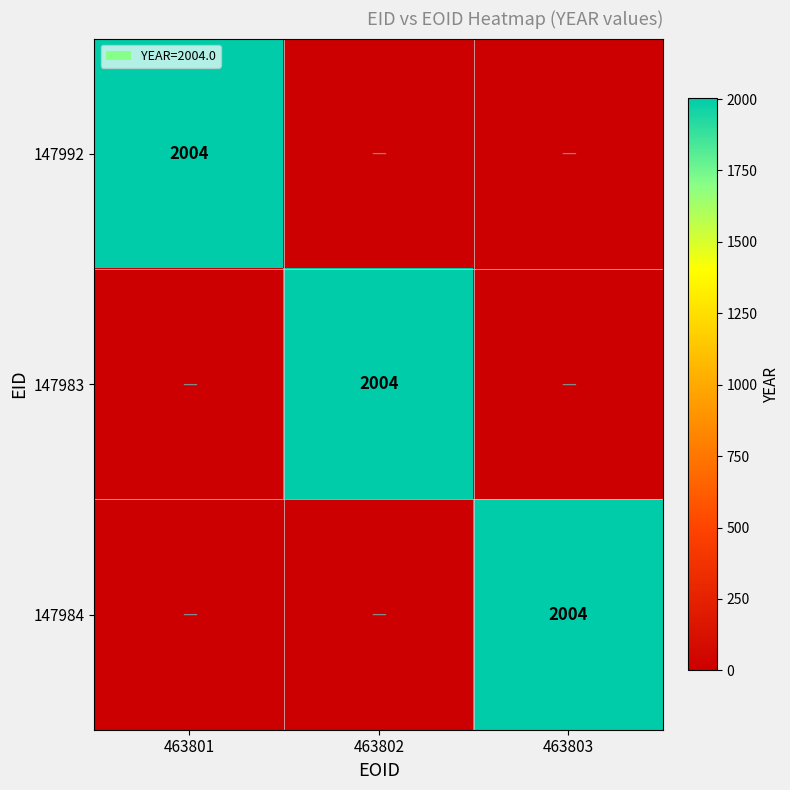

True or false: 147984 has a value of 1354 at 463803.

False